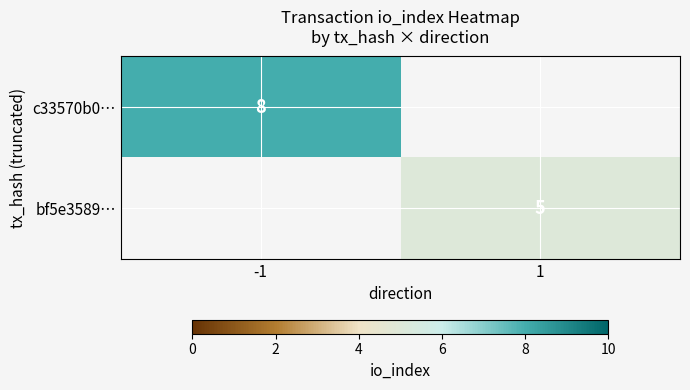

At how many categories does at least one series exceed 7?

1